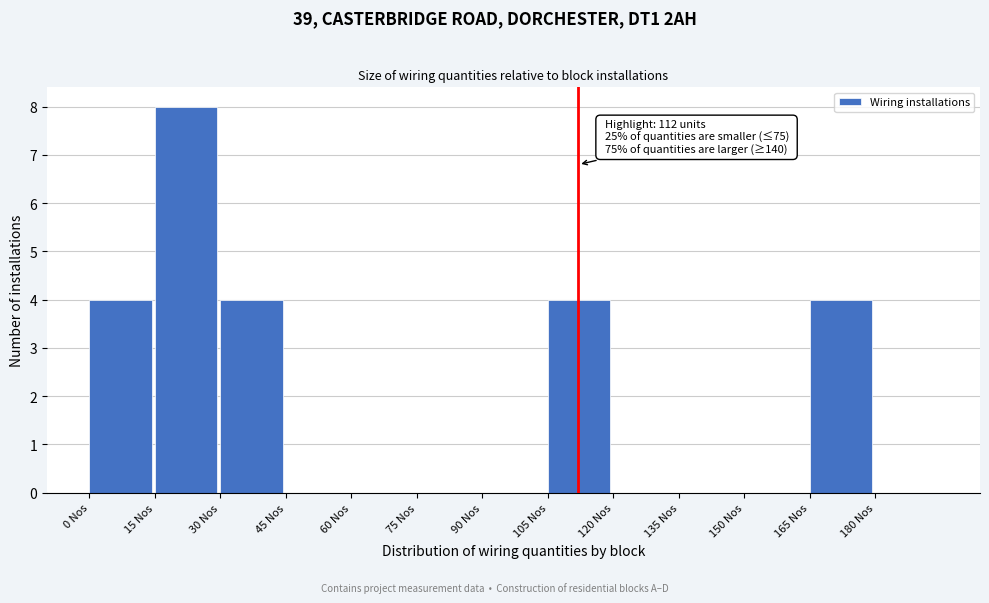

Which range on the x-axis has the tallest bar?

15 to 30